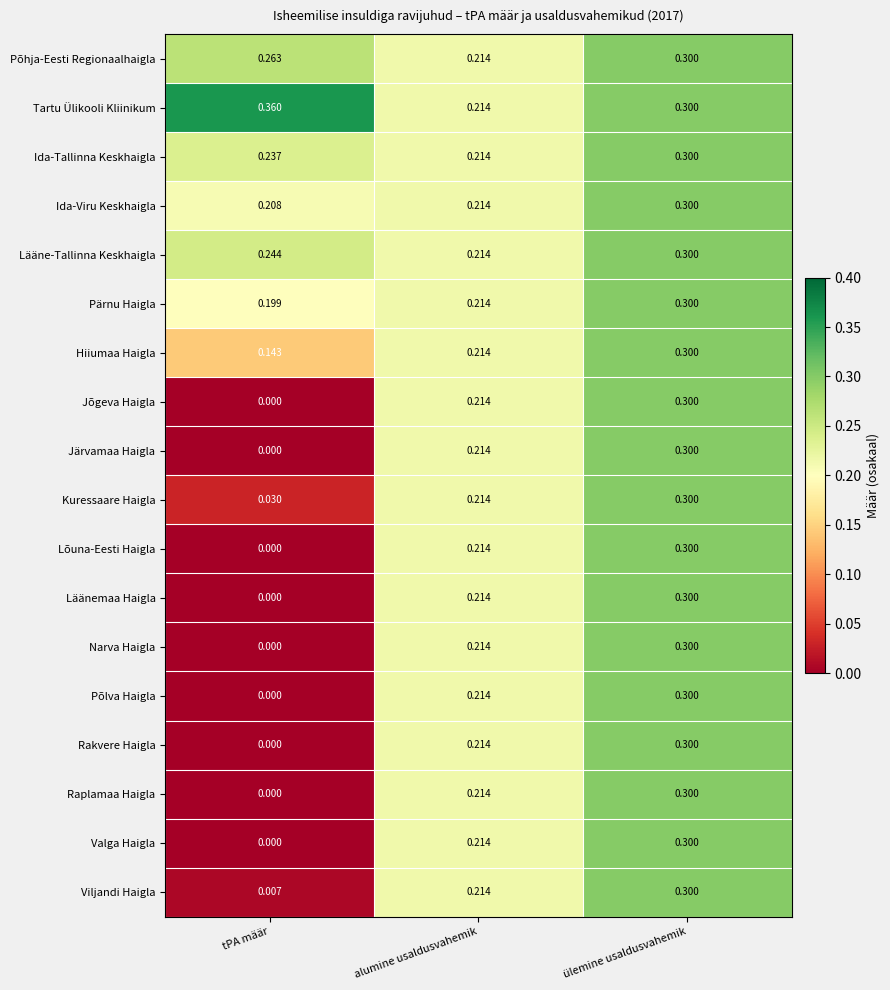

At which label is Valga Haigla closest to 0?

tPA määr